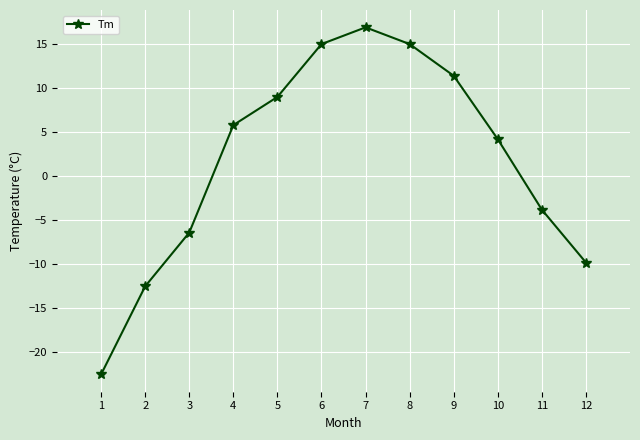

What is the change in value from 2 to 12?

+2.7